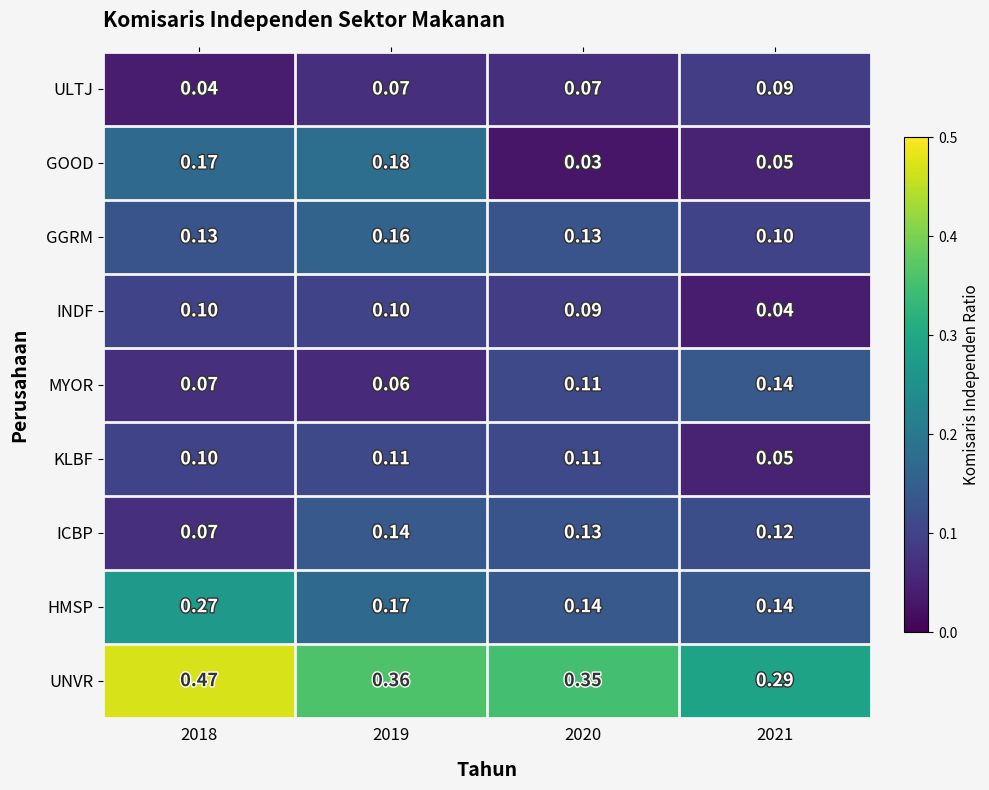

At which category is the sum across all series the highest?

2018